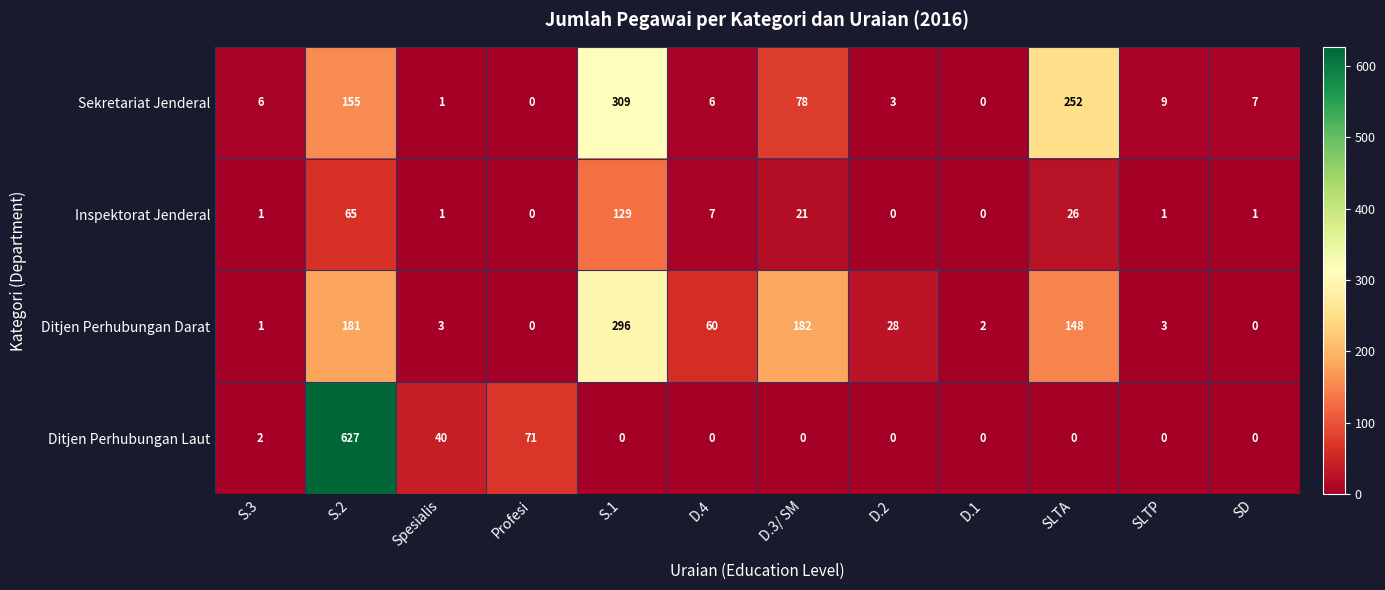

Is it true that Sekretariat Jenderal equals 309 at S.1?

True